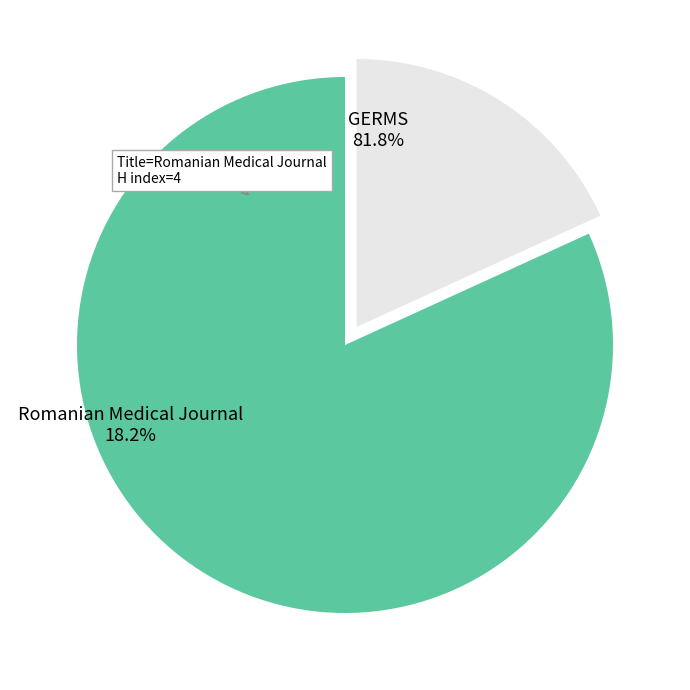

Combined, do GERMS and Romanian Medical Journal account for over 50%?

Yes